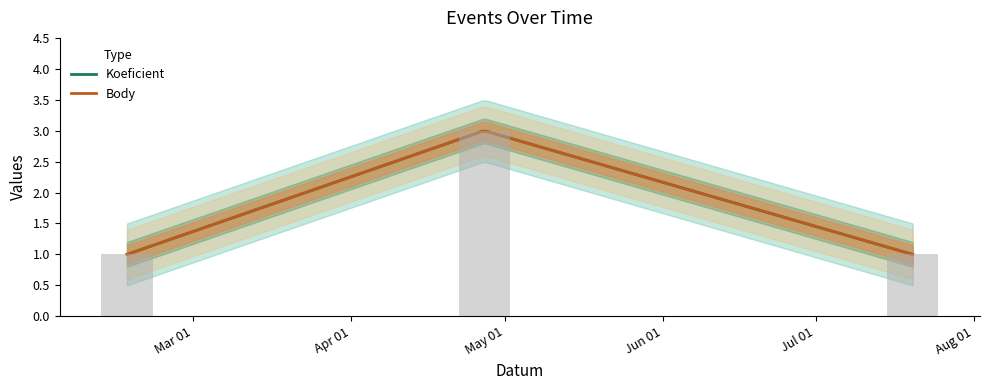

What is the ratio of the value at 2013-04-27 to the value at 2013-02-16?

3.0